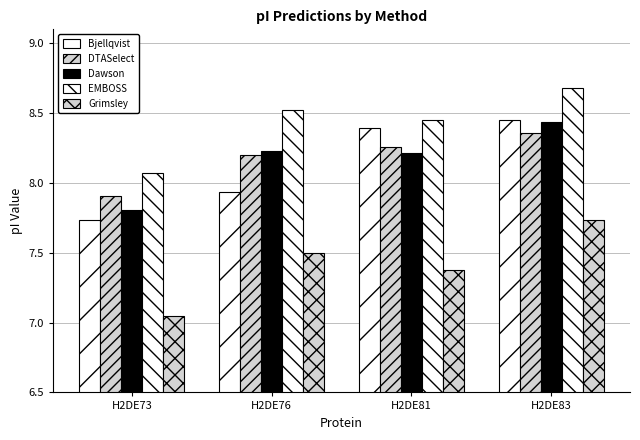

Count the number of data series in this chart.

5